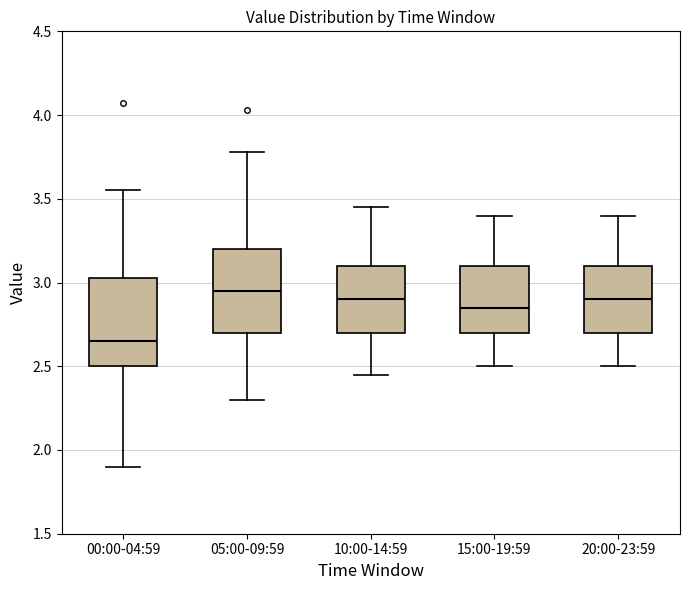

Where does the lower whisker of the box for 00:00-04:59 end on the y-axis? The values are not printed on the chart, so give them approximately, as read against the axis.

1.90